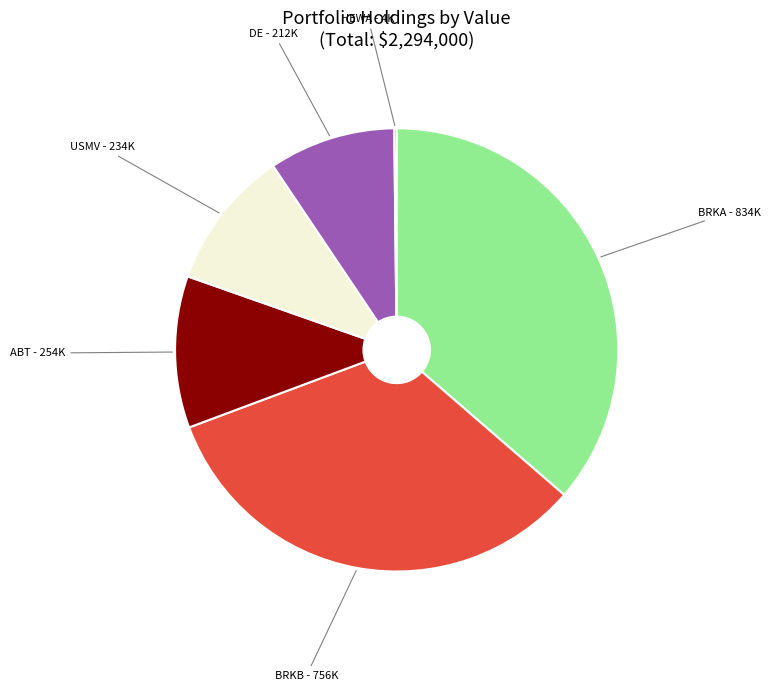

Combined, do BRKB - 756K and USMV - 234K account for over 50%?

No